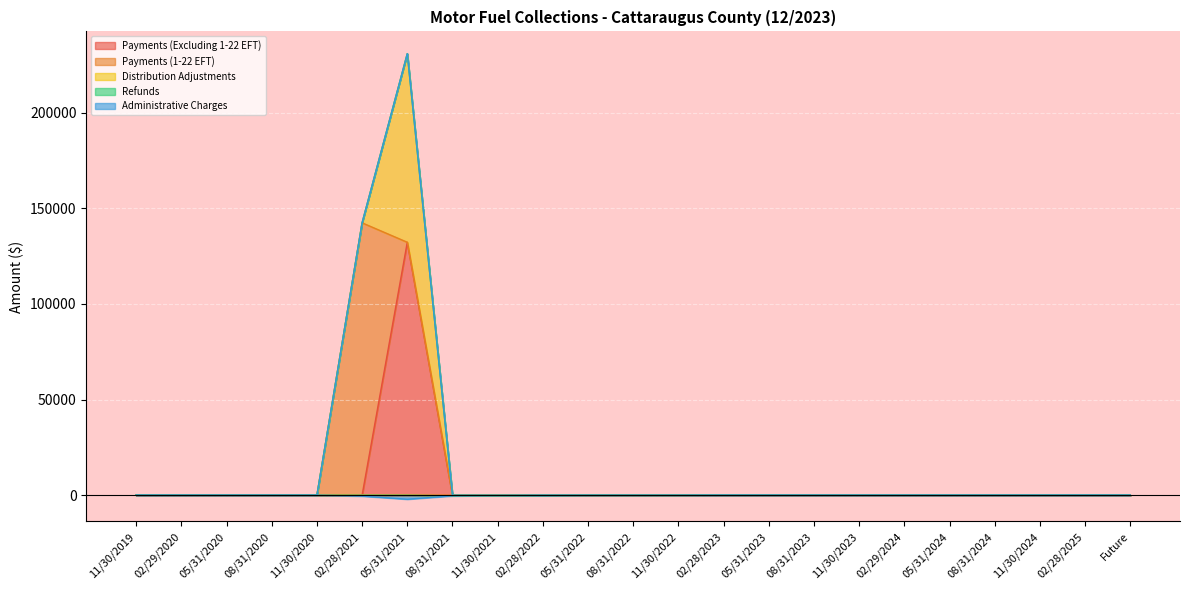

What are all the series names shown in the legend?

Payments (Excluding 1-22 EFT), Payments (1-22 EFT), Distribution Adjustments, Refunds, Administrative Charges